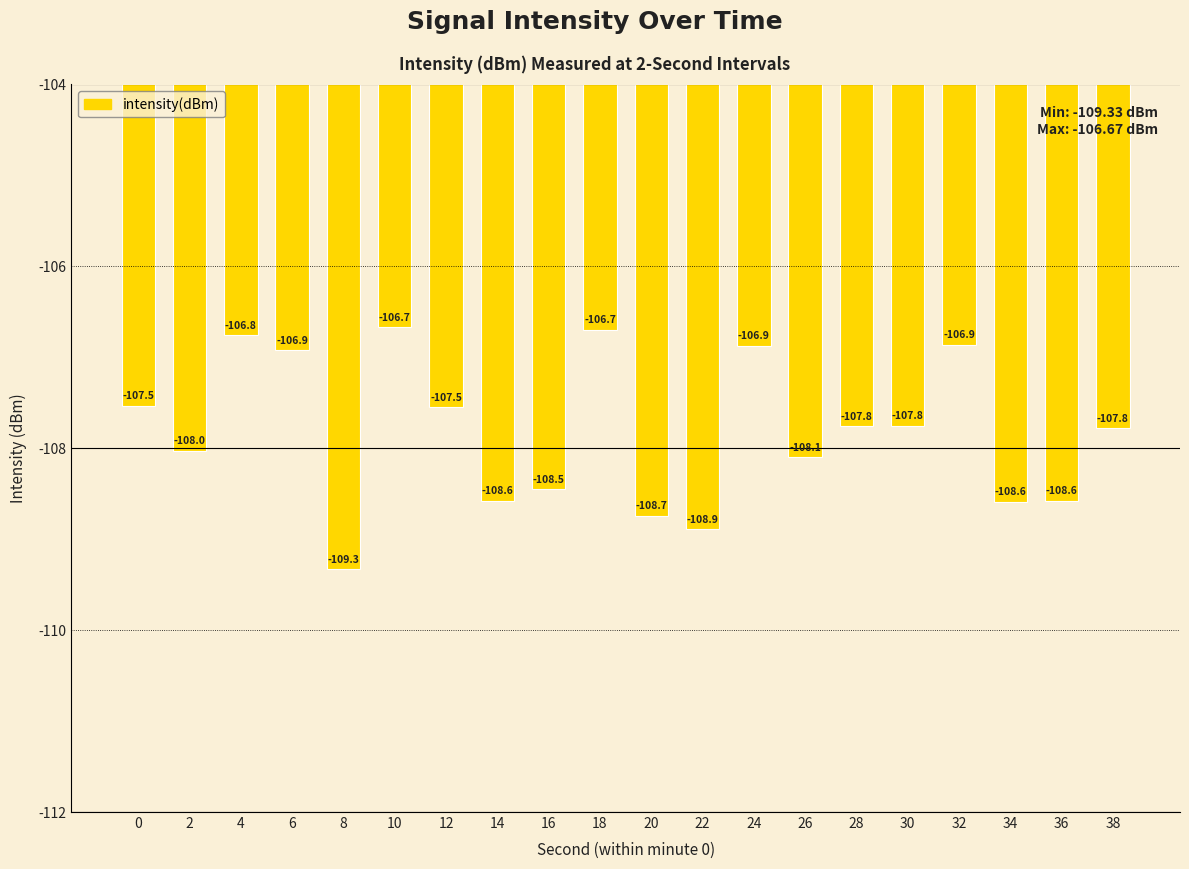

How many values exceed -107?

6